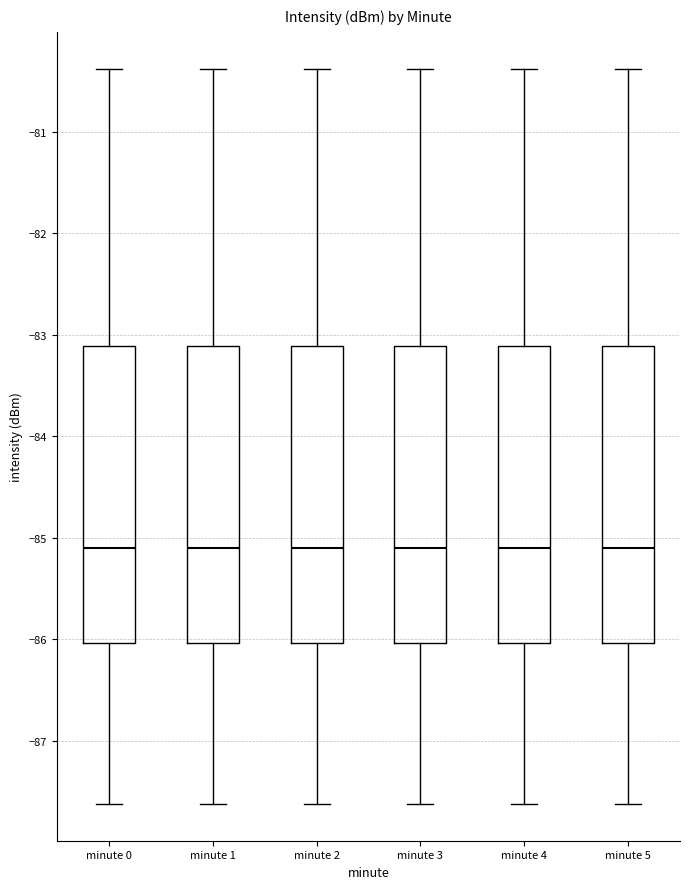

Where does the upper whisker of the box for minute 5 end on the y-axis? The values are not printed on the chart, so give them approximately, as read against the axis.

-80.4